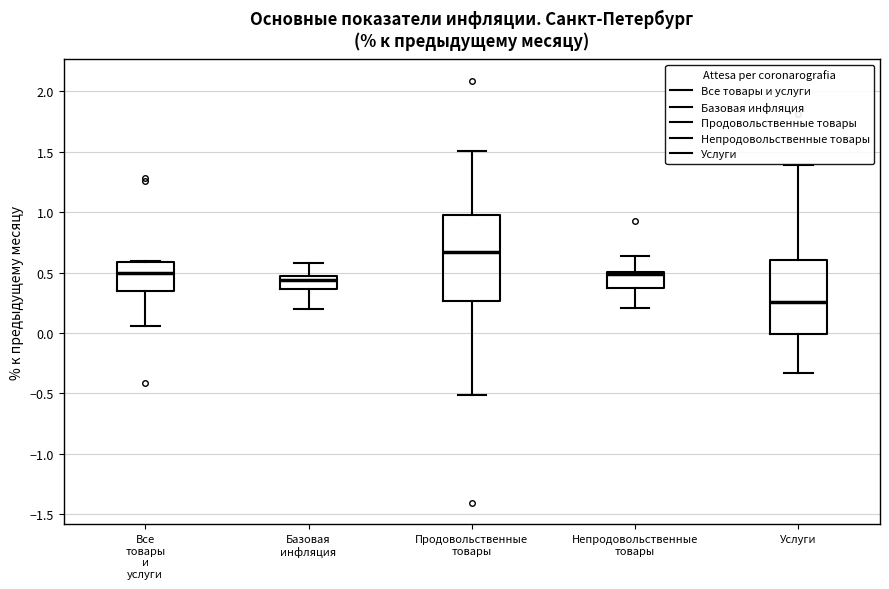

Reading left to right, transcribe this box plot: for each box, give where its median line is, the range the box spans, and where its two whiskers end, as read against the y-axis. The values are not printed on the chart, so give them approximately, as read against the axis.

Все товары и услуги: median 0.50, box 0.35 to 0.60, whiskers 0.05 to 0.60 (just above the box's upper edge)
Базовая инфляция: median 0.45 (just below the box's upper edge), box 0.35 to 0.45, whiskers 0.20 to 0.60
Продовольственные товары: median 0.65, box 0.25 to 1.00, whiskers -0.50 to 1.50
Непродовольственные товары: median 0.50 (just below the box's upper edge), box 0.35 to 0.50, whiskers 0.20 to 0.65
Услуги: median 0.25, box 0.00 to 0.60, whiskers -0.35 to 1.40